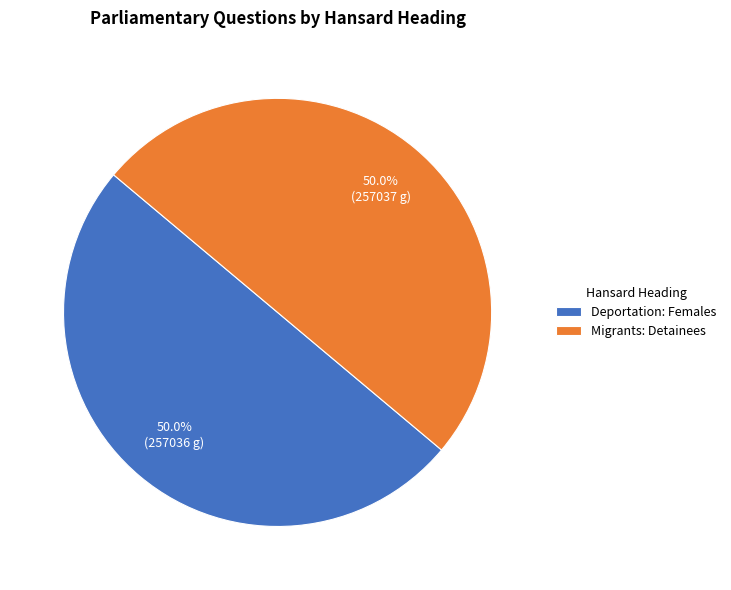

How much of the chart is everything except Deportation: Females?

50.0%